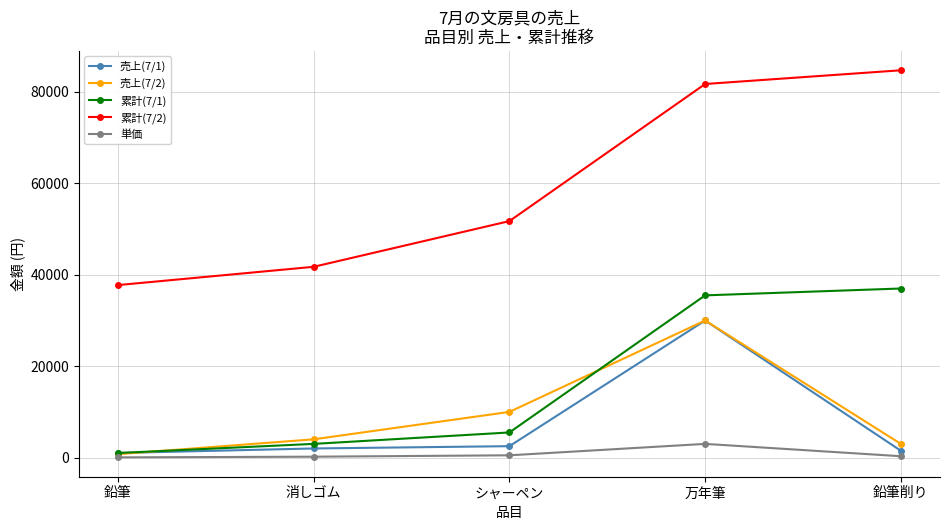

Which series has the widest spread of values?

累計(7/2)